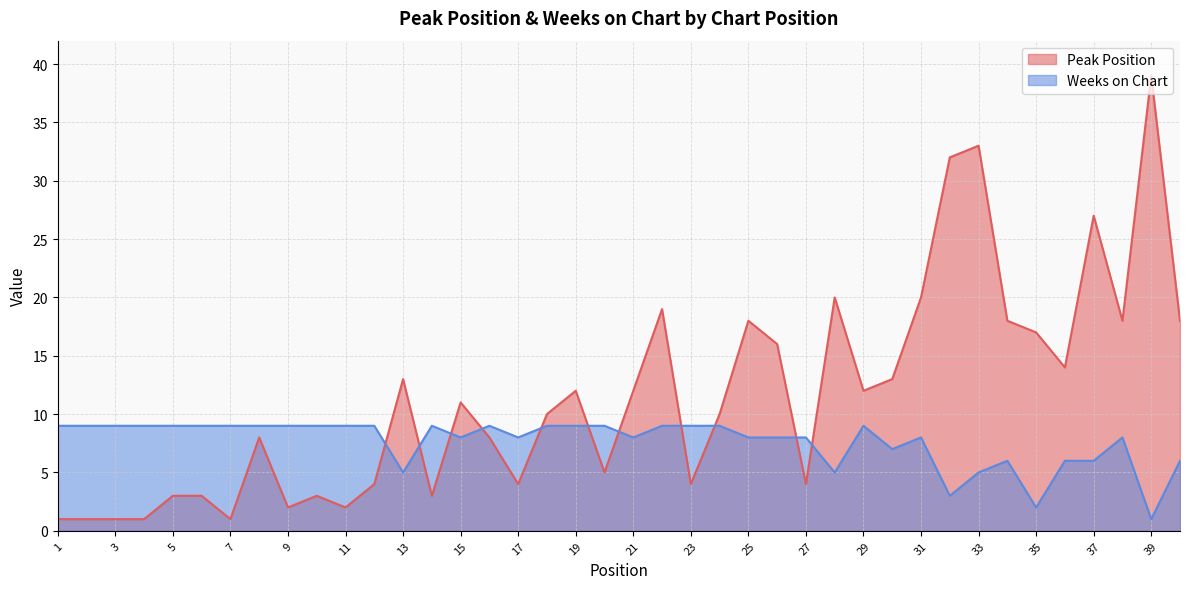

Which series changed the most between 7 and 22?

Peak Position